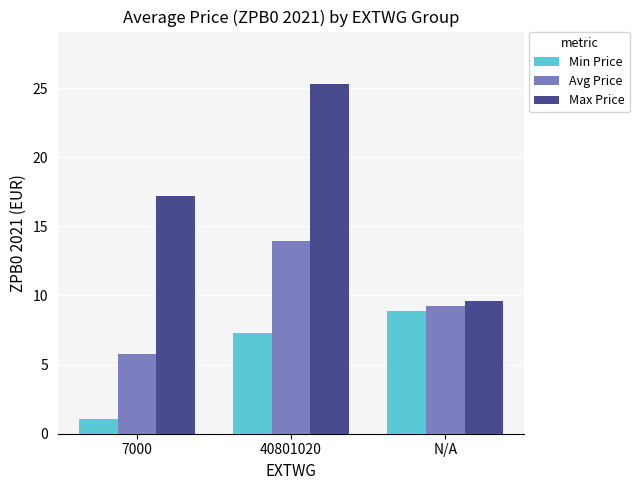

The value of Avg Price at 40801020 is 24.7. True or false?

False